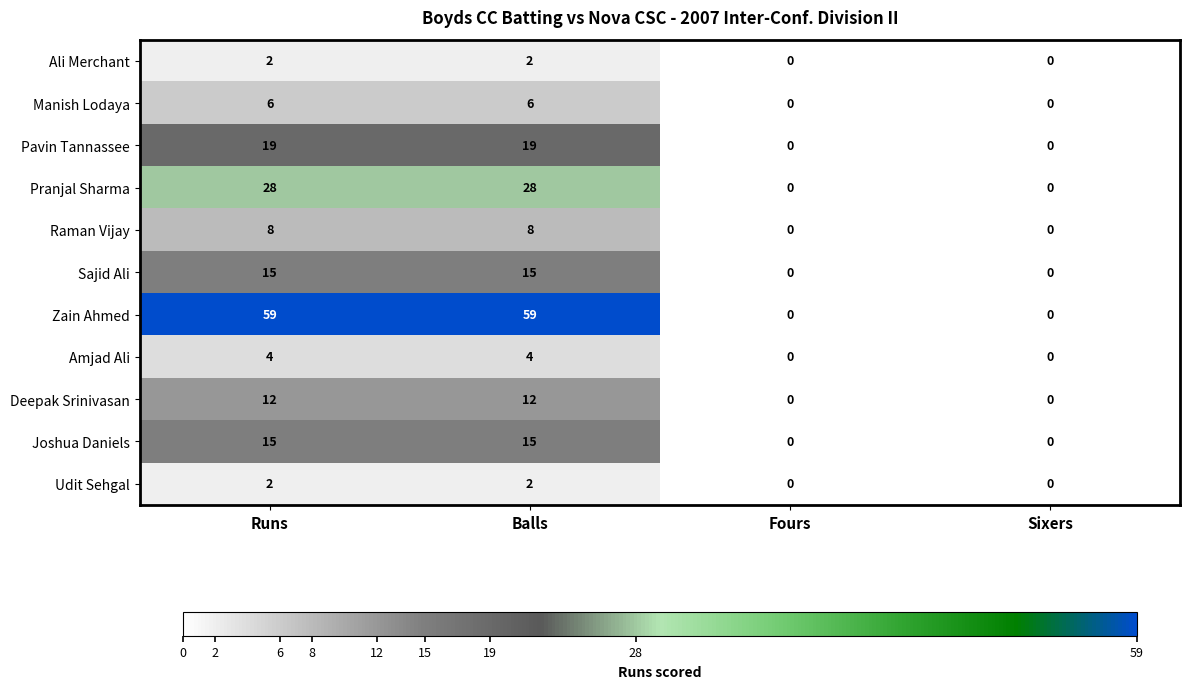

How many Deepak Srinivasan values are between 0 and 12?

4